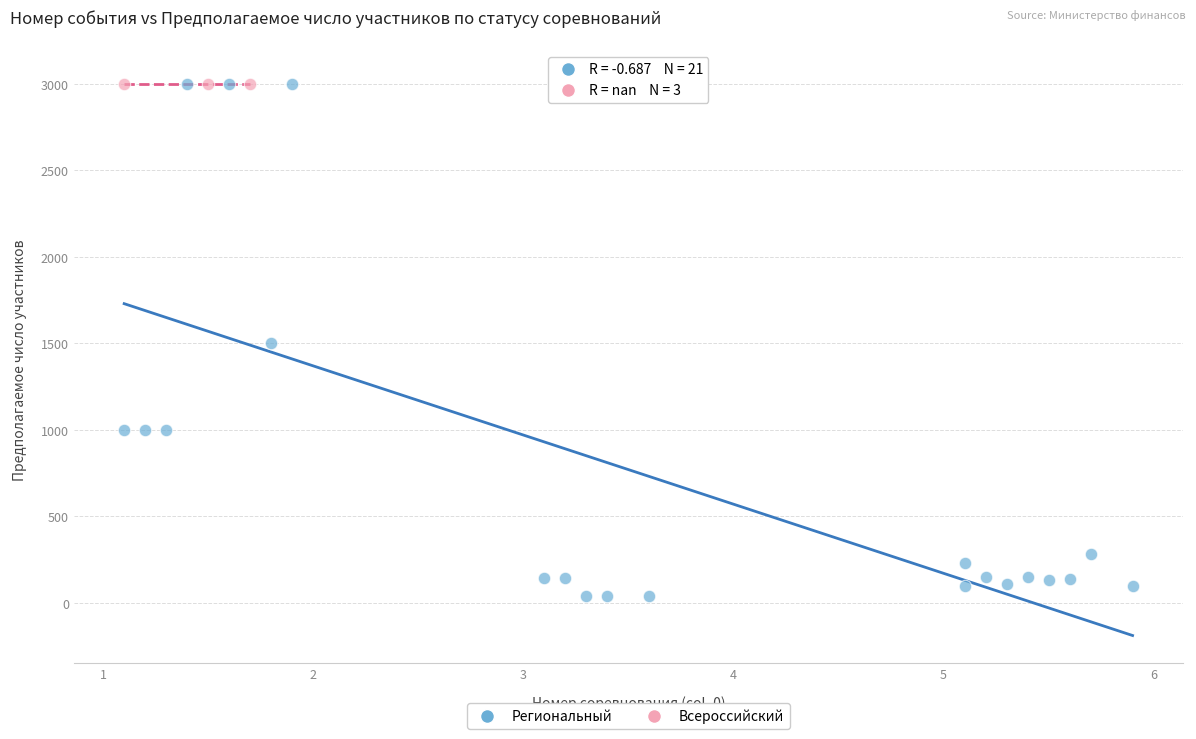

Which series contains the lowest Y value?

Региональный